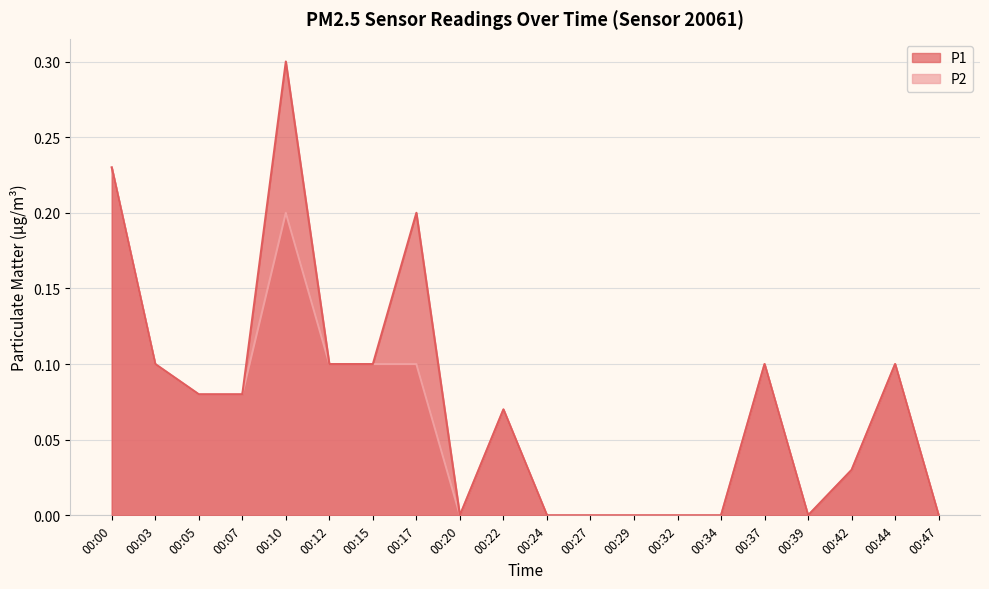

How many positive values does the P1 series have?

12